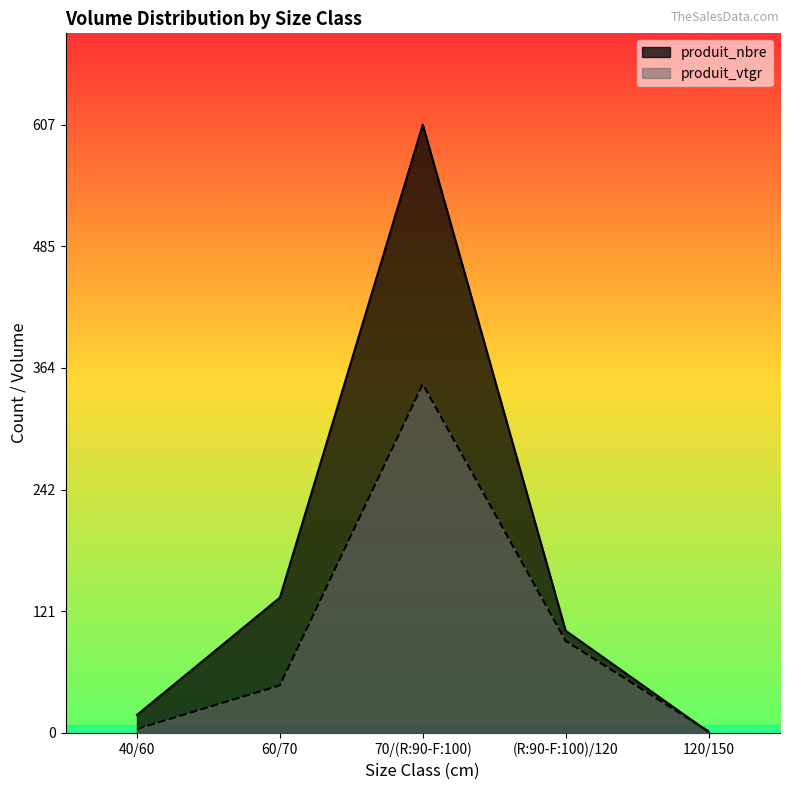

What is the label of the 4th point from the right?

60/70